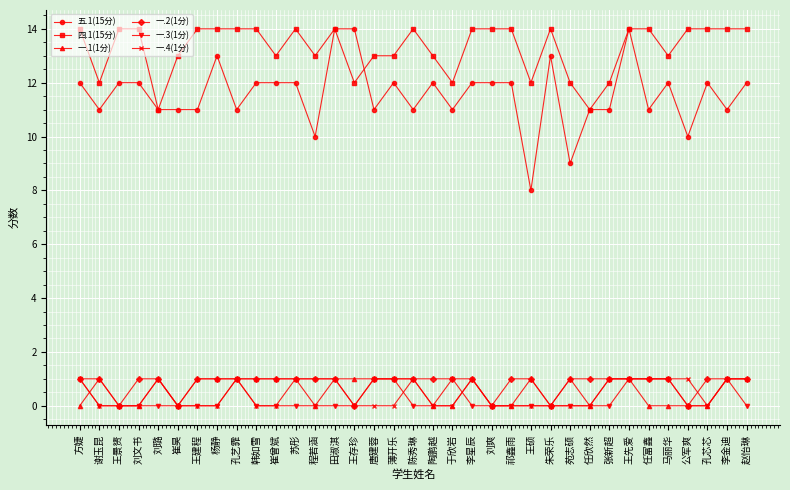

What is the label of the 2nd point from the right?

李金迪